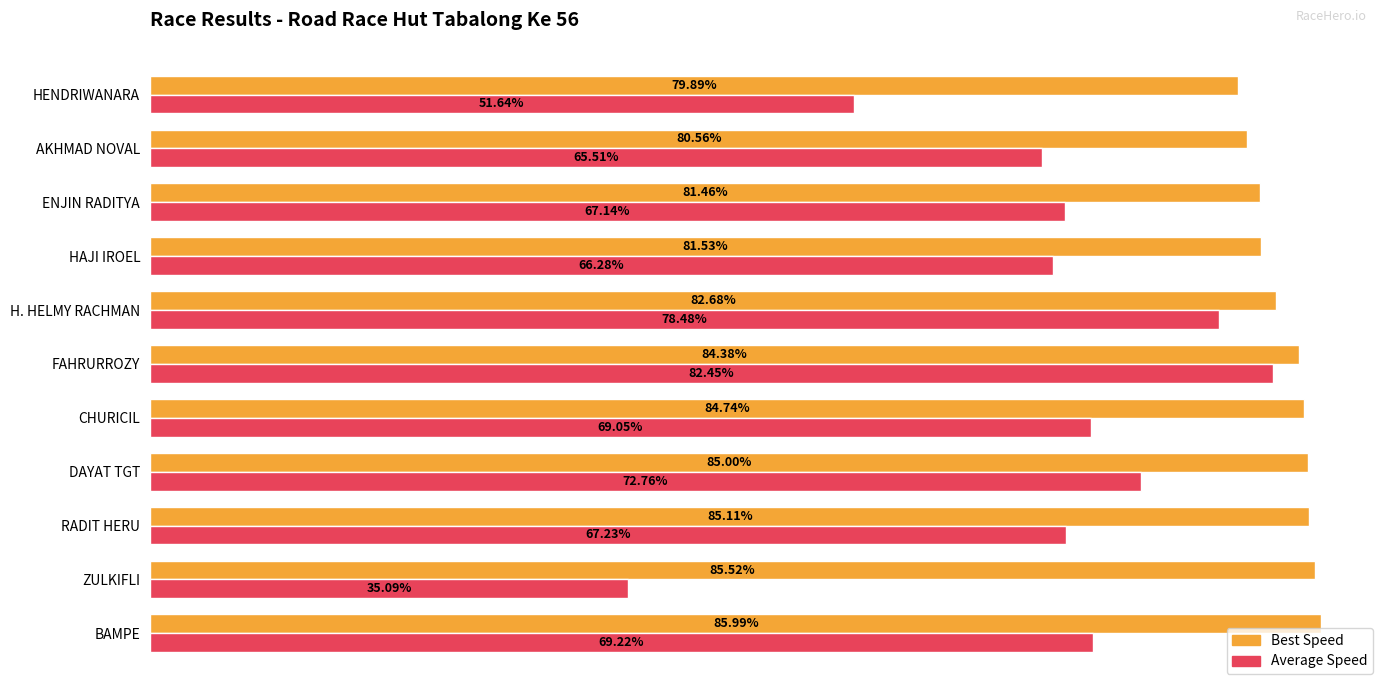

Is the value of Best Speed at ENJIN RADITYA greater than the value of Average Speed at DAYAT TGT?

Yes